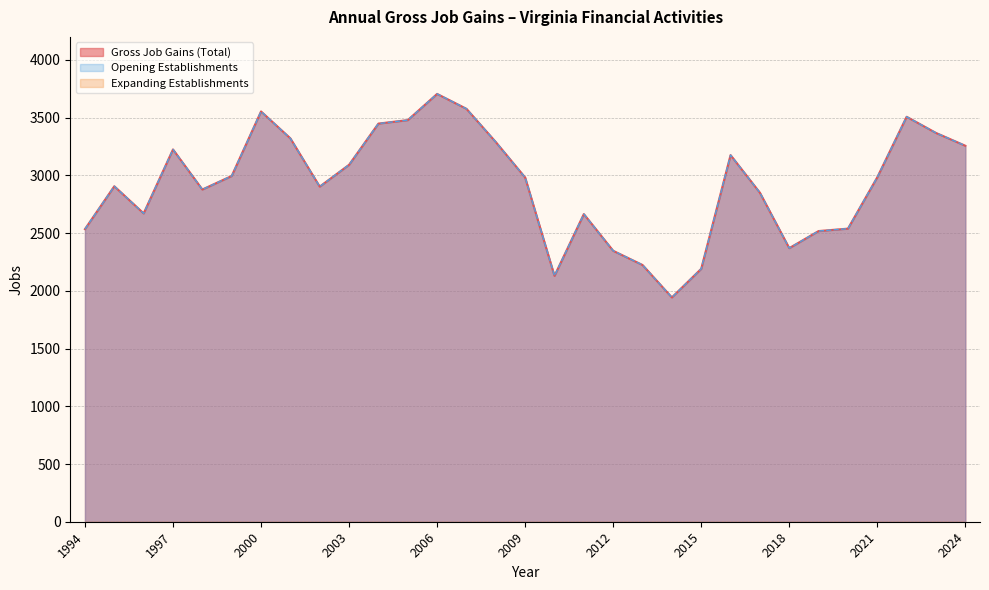

What is the difference between the maximum and minimum values in the Opening Establishments series?

1763